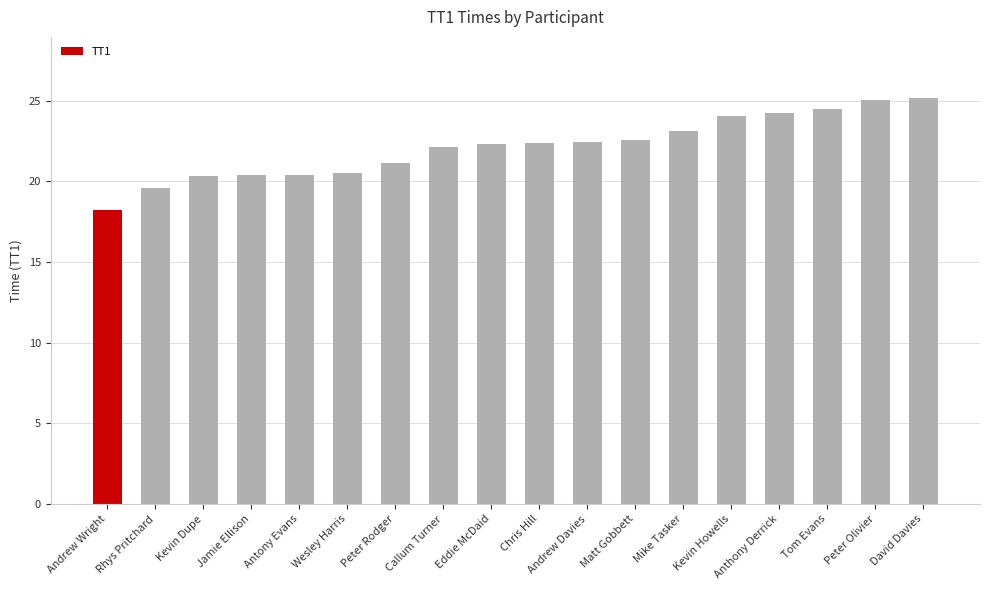

At which category does the chart reach its minimum across all series?

Andrew Wright